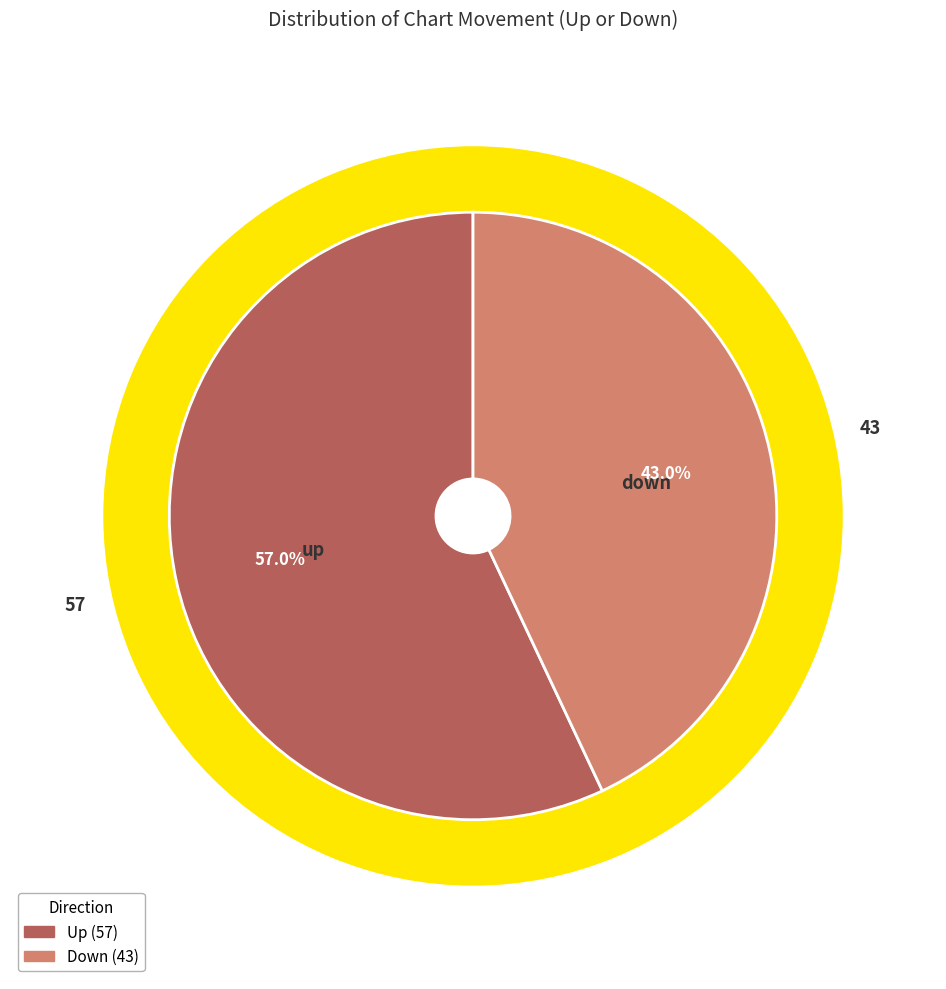

How many segments does this pie chart have?

2